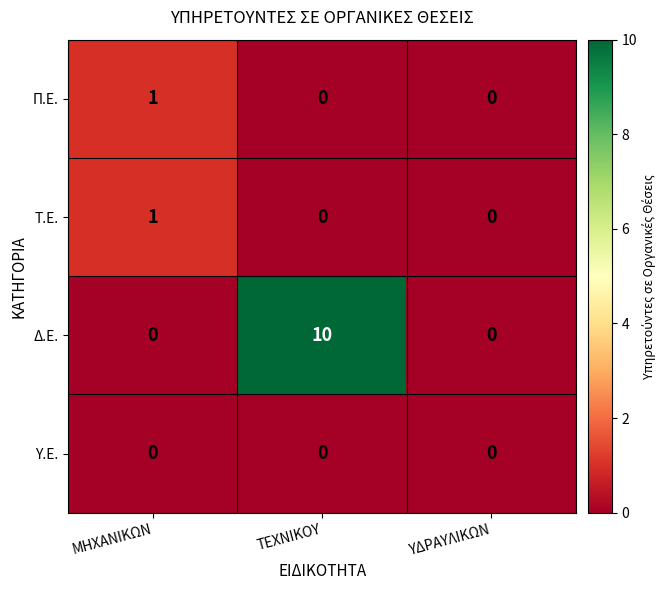

What is the maximum value shown in the chart?

10